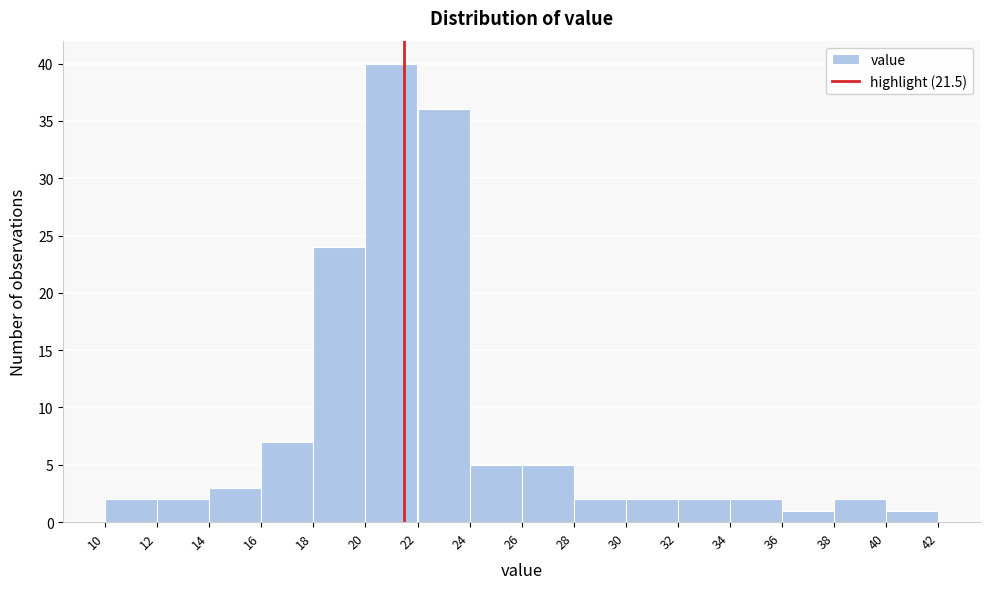

Which range on the x-axis has the tallest bar?

20 to 22